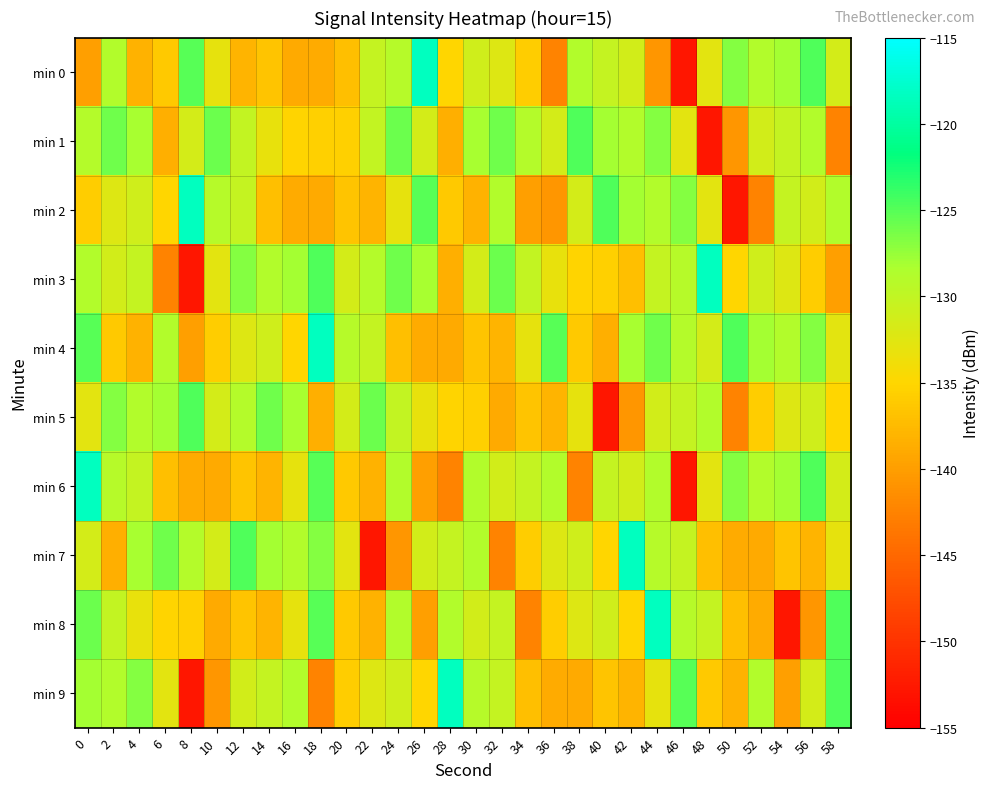

Count the number of data series in this chart.

10